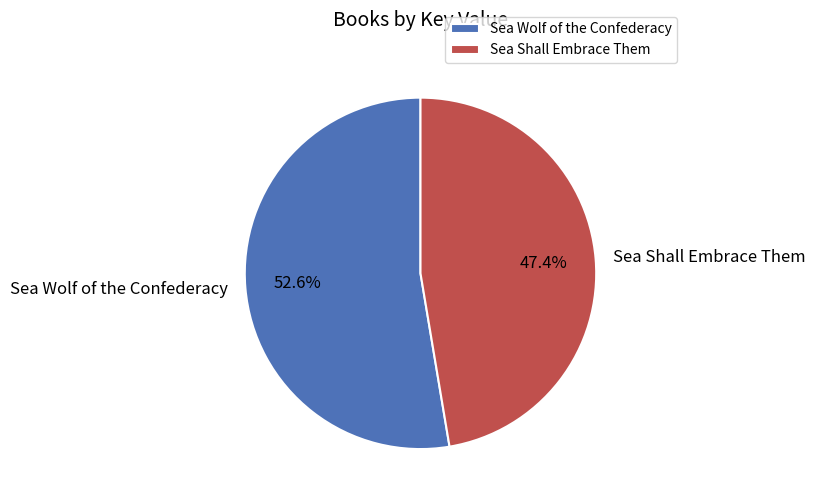

How many slices are in this pie chart?

2